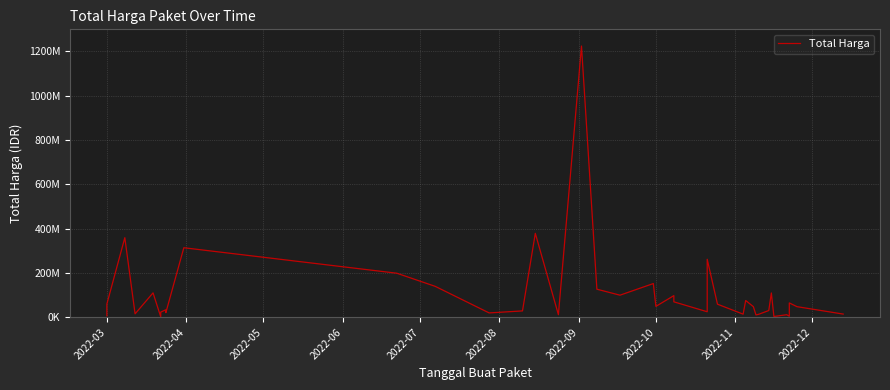

How many interior local peaks (higher than both neighbors) does the data have?

13